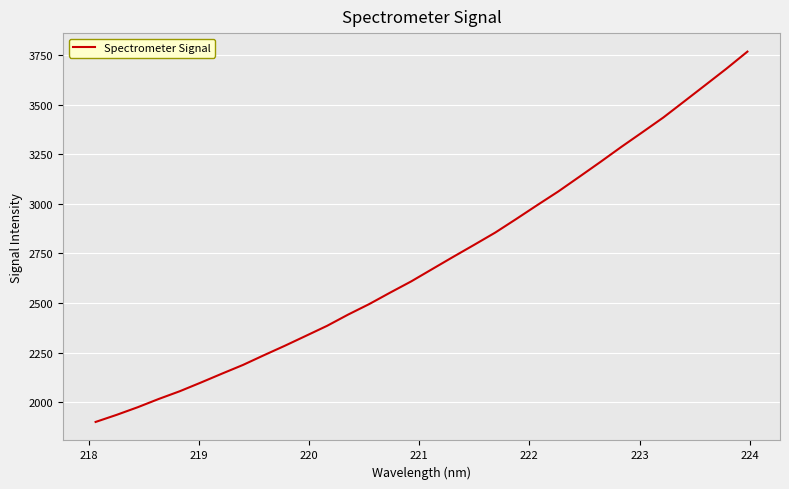

What is the minimum value shown in the chart?

1901.3